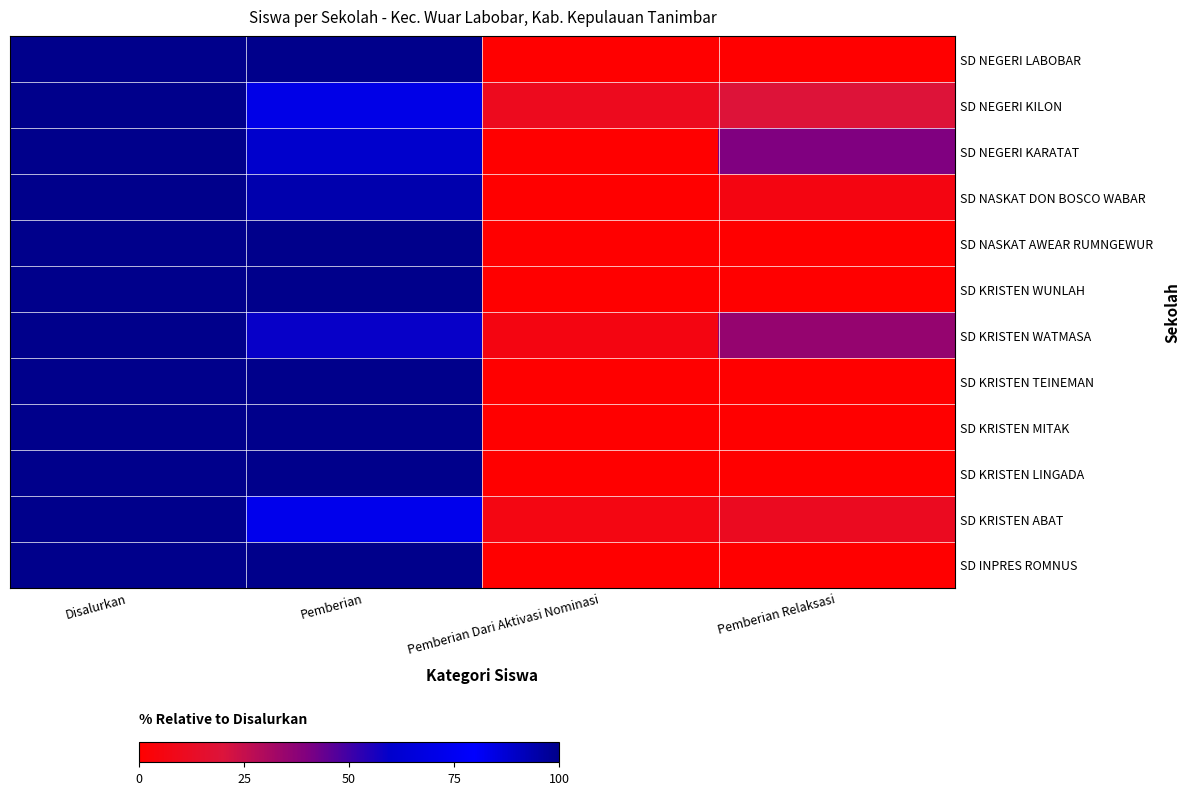

Which label corresponds to the smallest value in the chart?

Pemberian Dari Aktivasi Nominasi